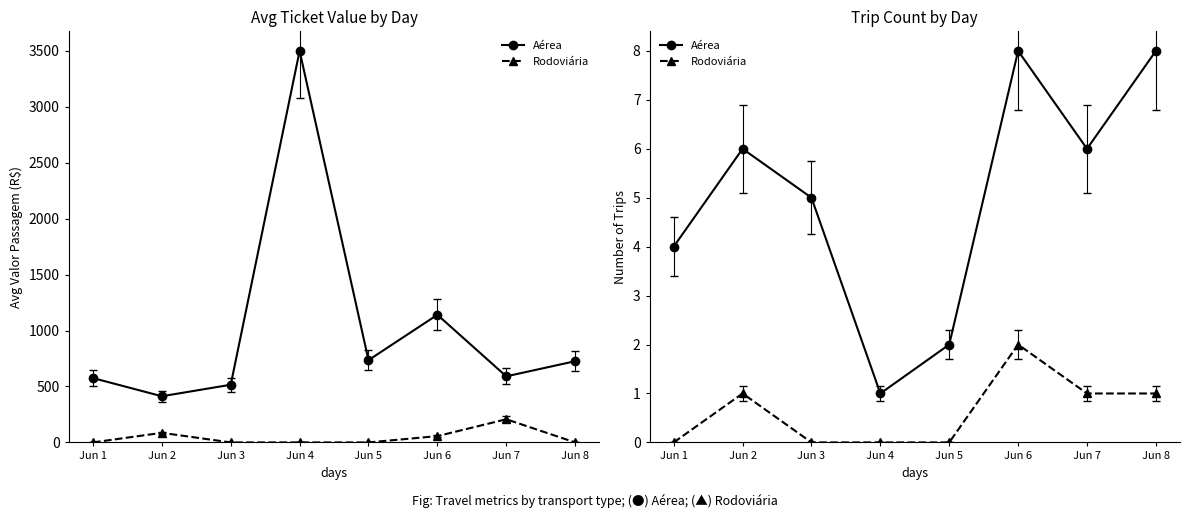

Reading left to right, list all the values displayed in this chart.

Aérea: 4	6	5	1	2	8	6	8
Rodoviária: 0	1	0	0	0	2	1	1